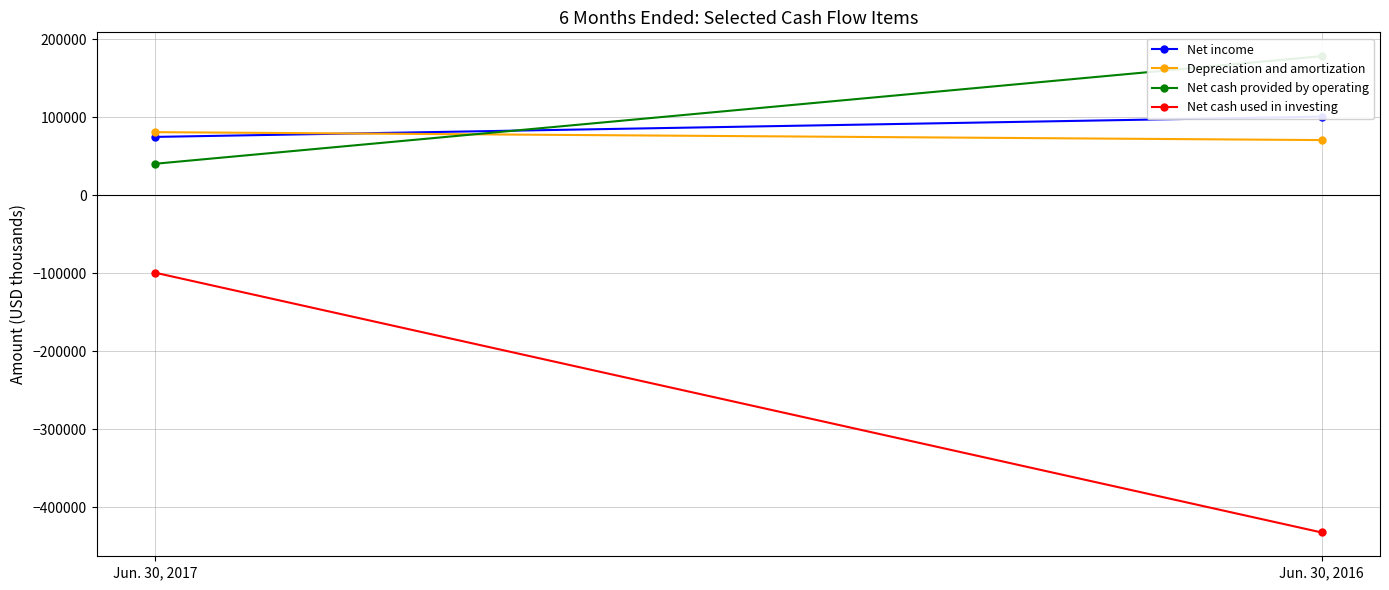

What is the sum of the Net income values at Jun. 30, 2017 and Jun. 30, 2016?

175560